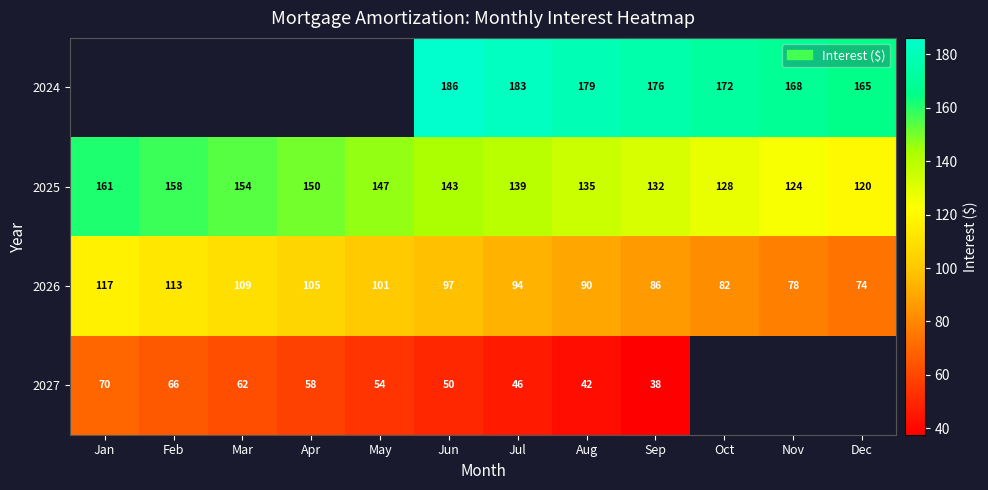

Which category has the highest value in the 2026 series?

Jan